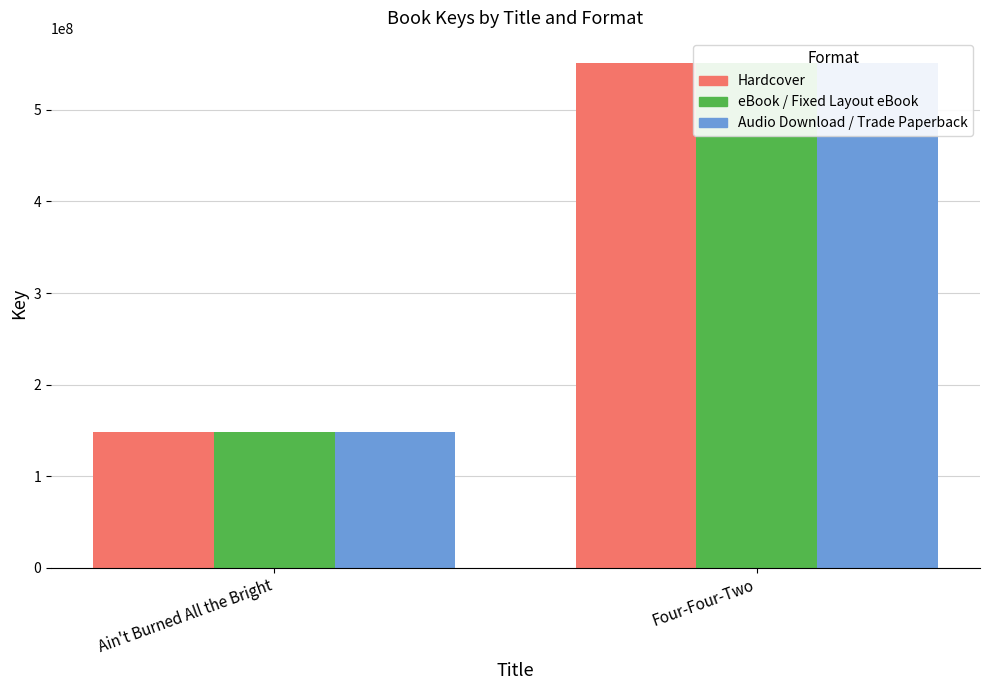

What are all the series names shown in the legend?

Hardcover, eBook / Fixed Layout eBook, Audio Download / Trade Paperback